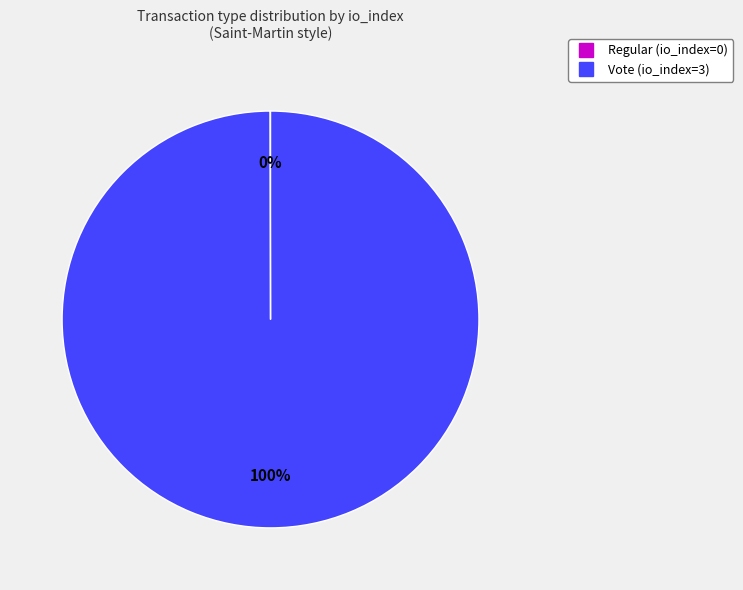

To the nearest percent, what is the difference between the largest and smallest slice percentages?

100%